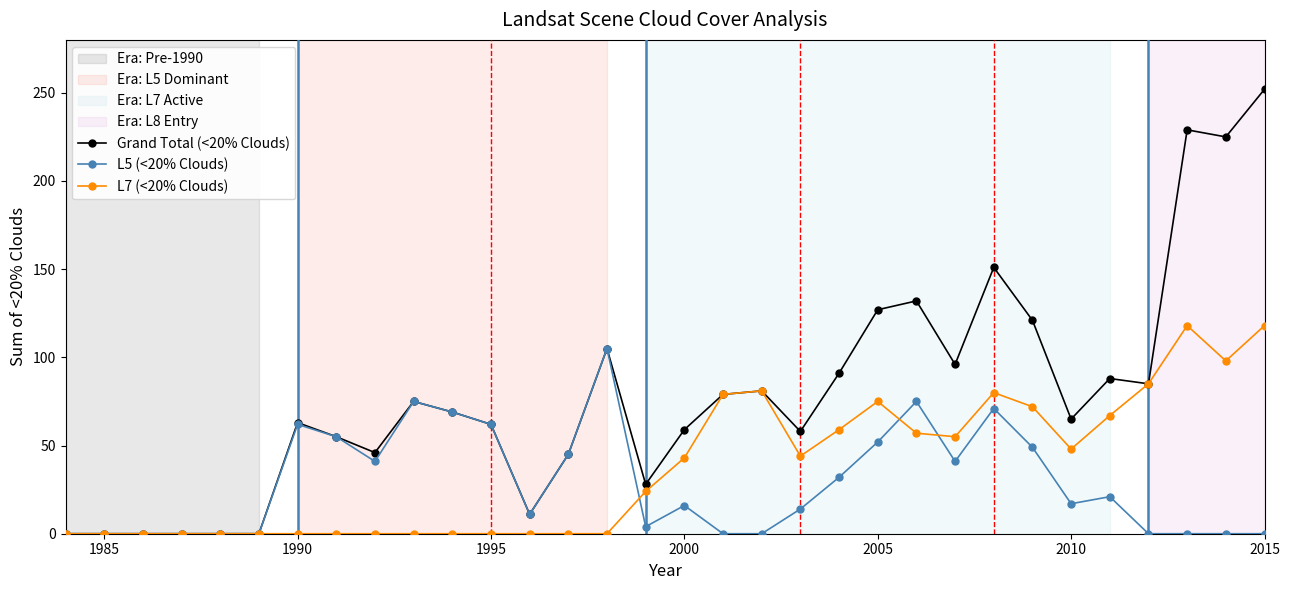

Which series has the largest total across all categories?

Grand Total (<20% Clouds)